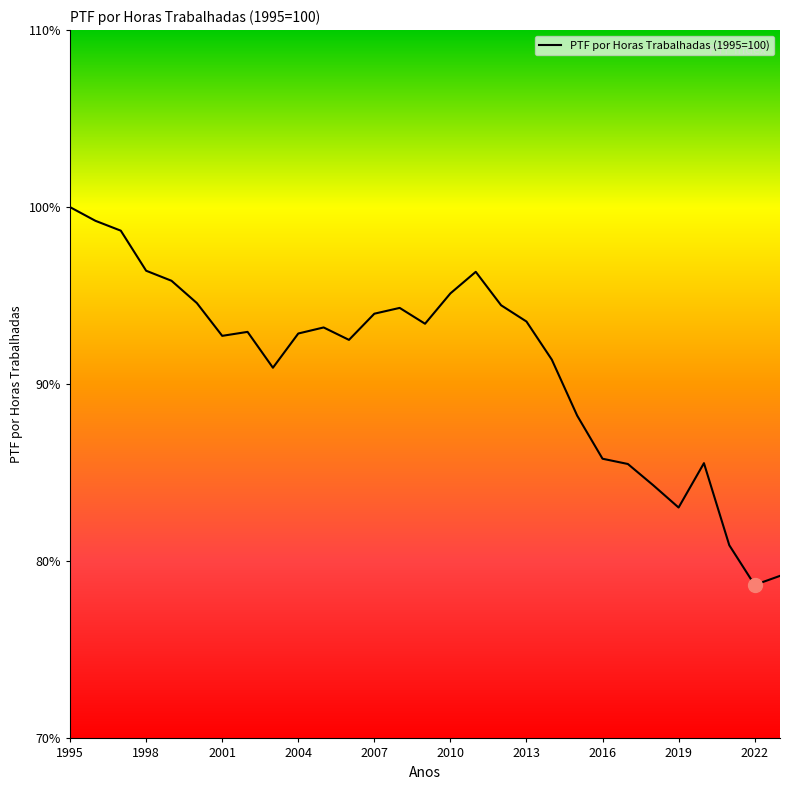

What is the difference between the maximum and minimum values?

21.3